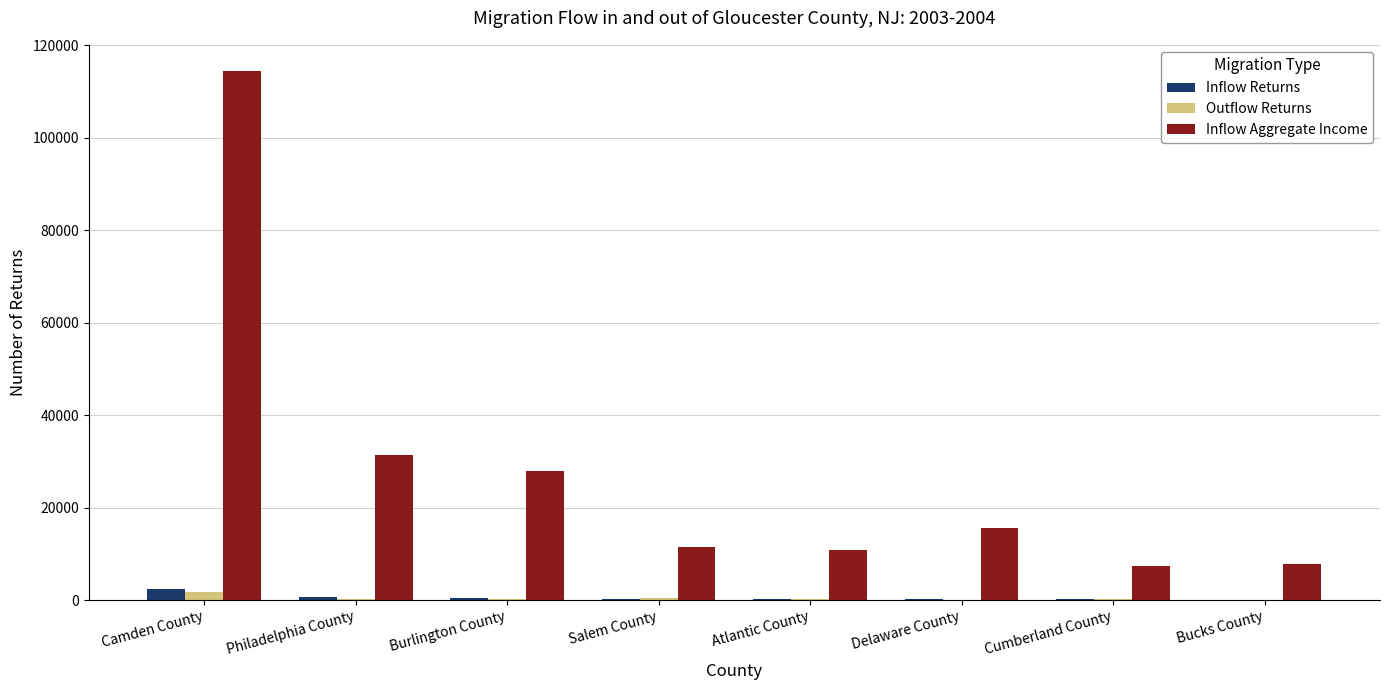

What value does the Inflow Aggregate Income series have at Philadelphia County, to the nearest 50?

31450